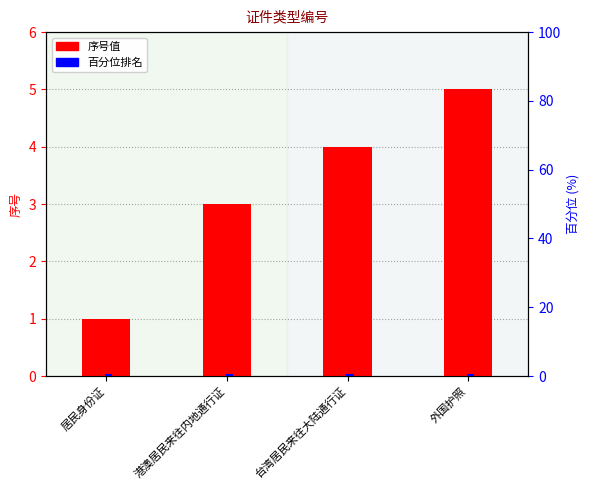

Reading right to left, list all the values displayed in this chart.

序号值: 外国护照=5.0	台湾居民来往大陆通行证=4.0	港澳居民来往内地通行证=3.0	居民身份证=1.0
百分位排名: 外国护照=0.5	台湾居民来往大陆通行证=0.5	港澳居民来往内地通行证=0.5	居民身份证=0.5